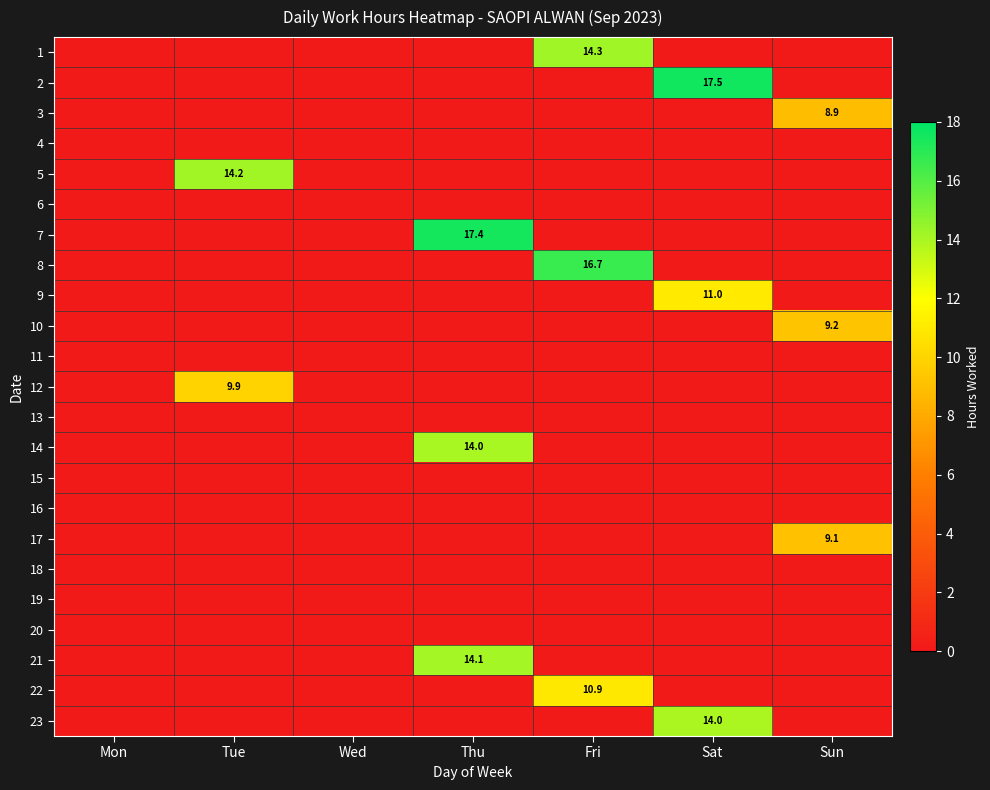

The value of 1 at Fri is 14.3. True or false?

True